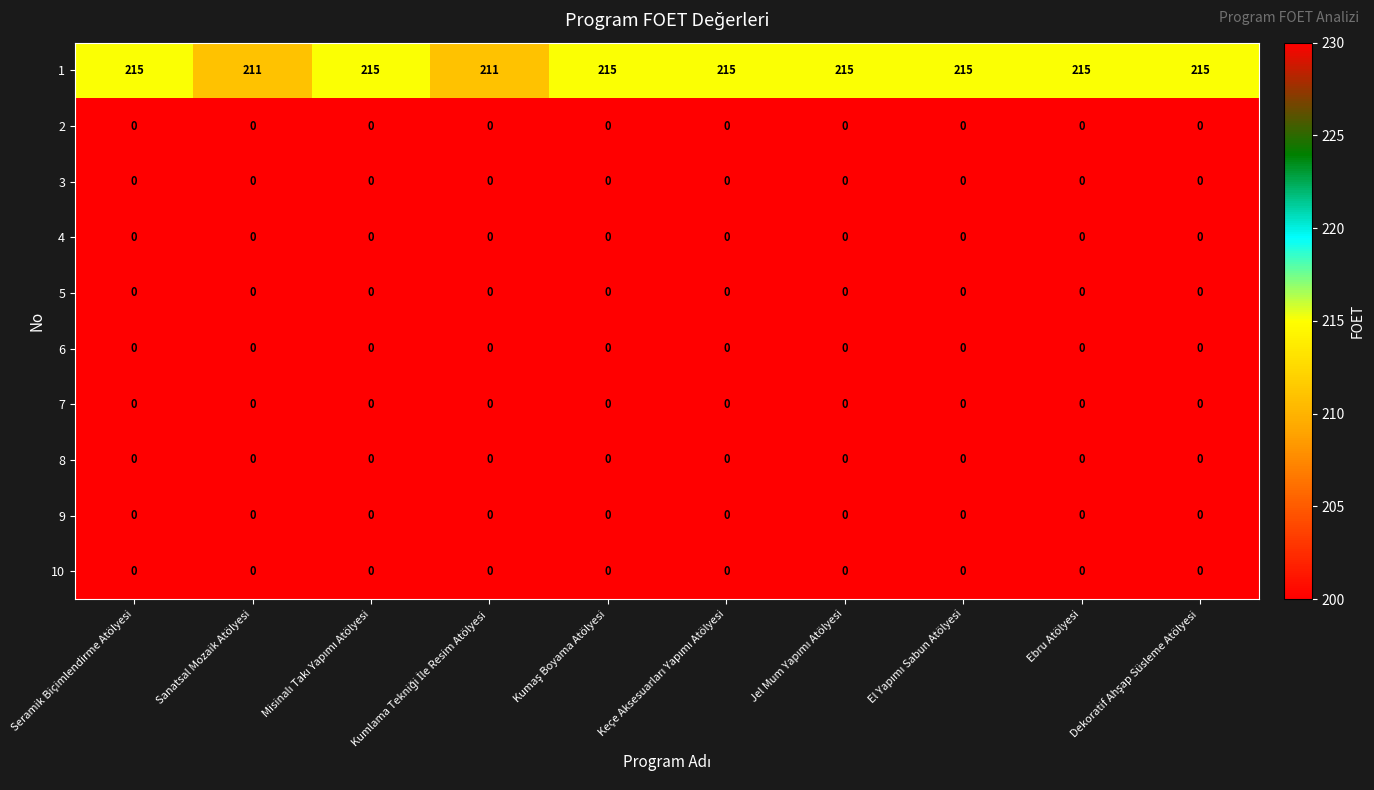

The 3 series shows 0 at Sanatsal Mozaik Atölyesi. True or false?

True